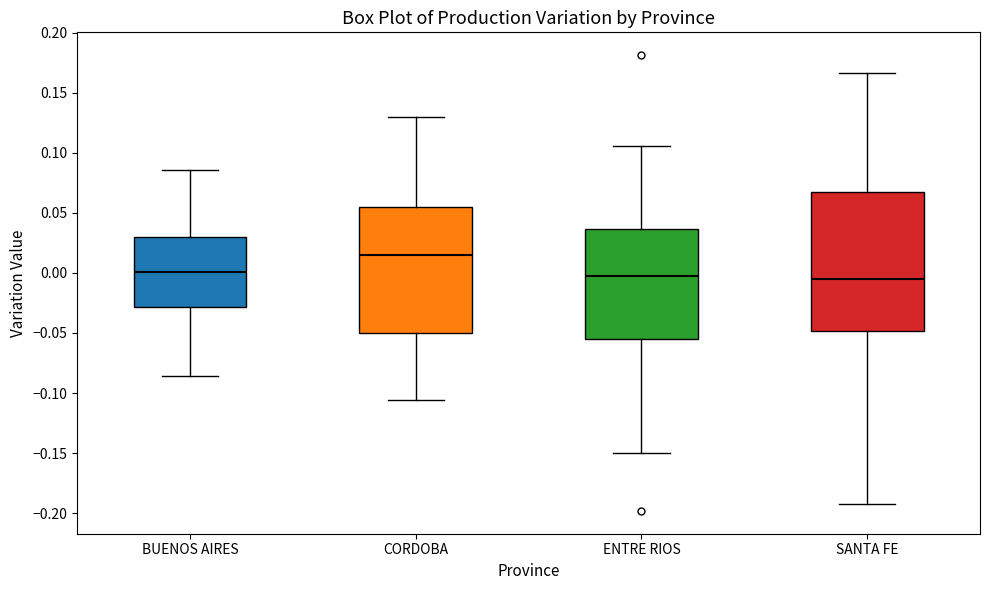

Which box is the tallest, from its lower edge to its upper edge?

SANTA FE